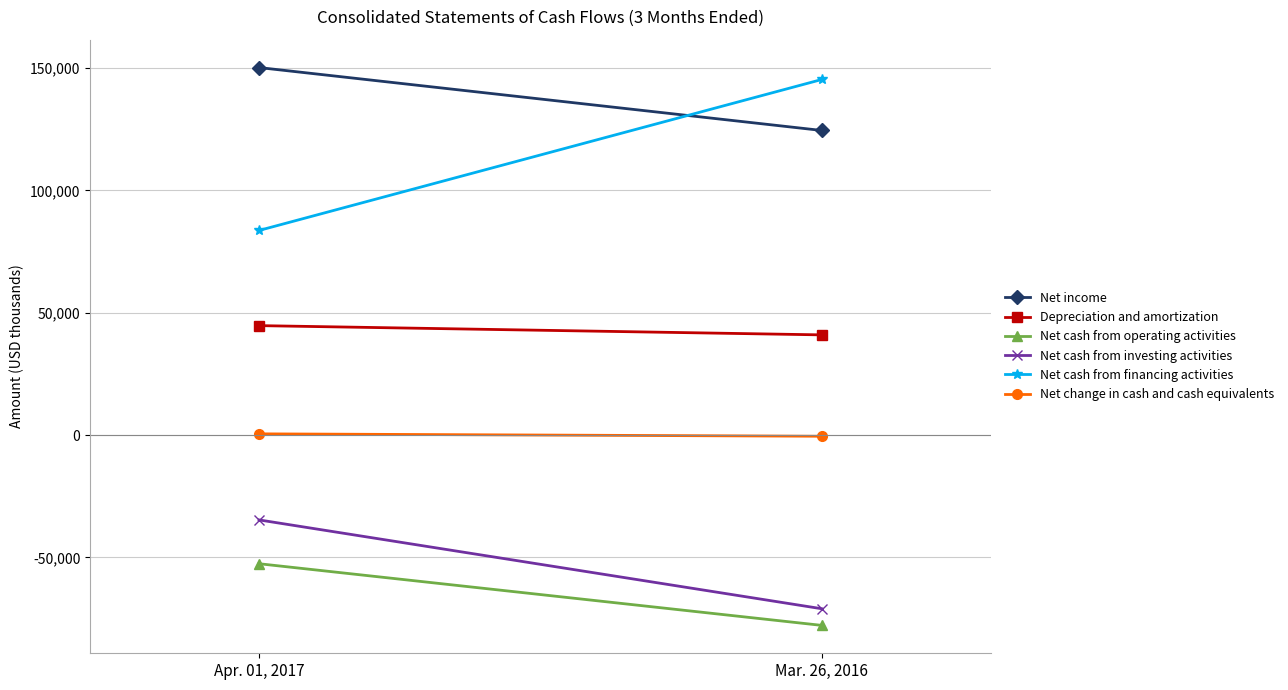

Which category has the highest value across all series?

Apr. 01, 2017